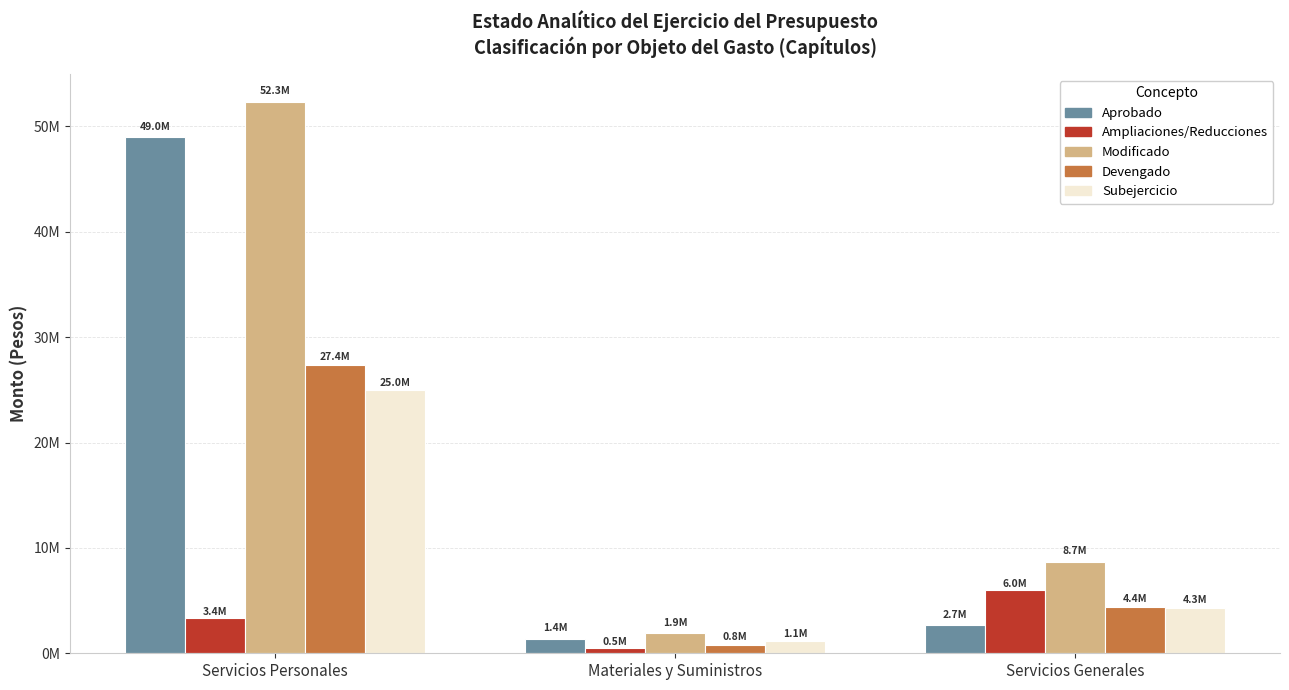

What are all the series names shown in the legend?

Aprobado, Ampliaciones/Reducciones, Modificado, Devengado, Subejercicio